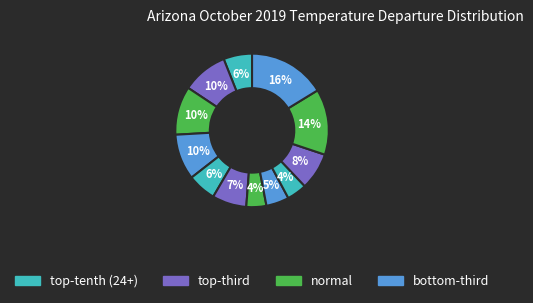

How many segments does this pie chart have?

12